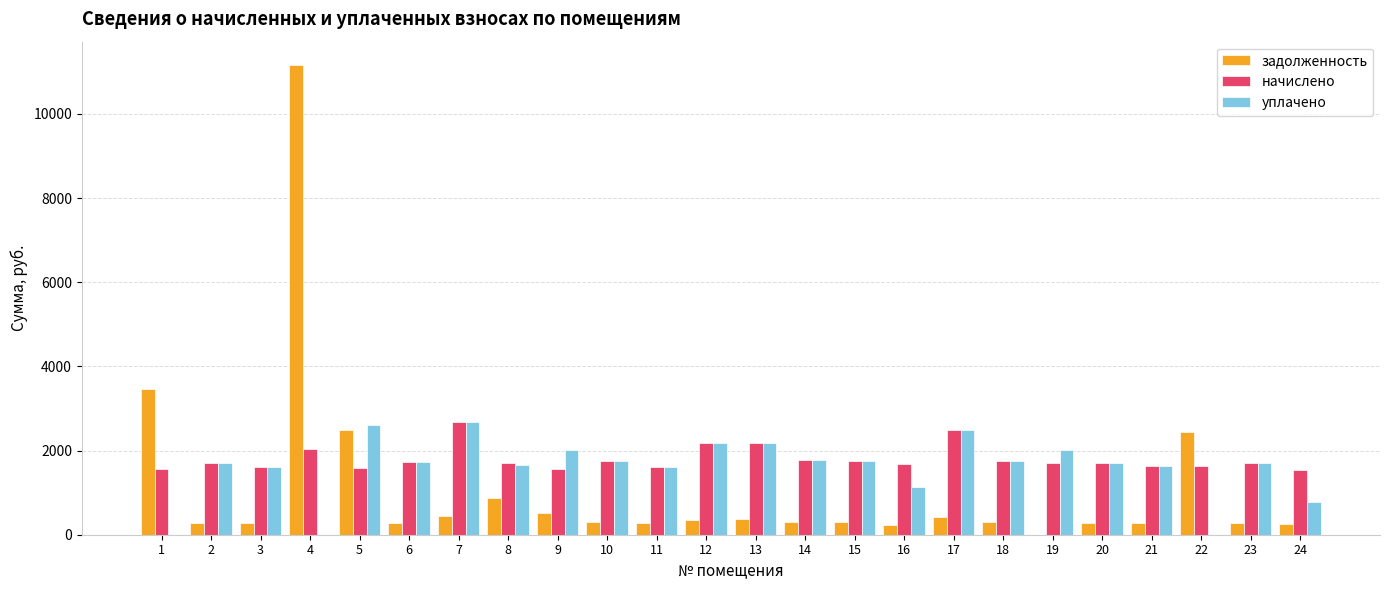

Is the value of задолженность at 21 greater than the value of уплачено at 2?

No